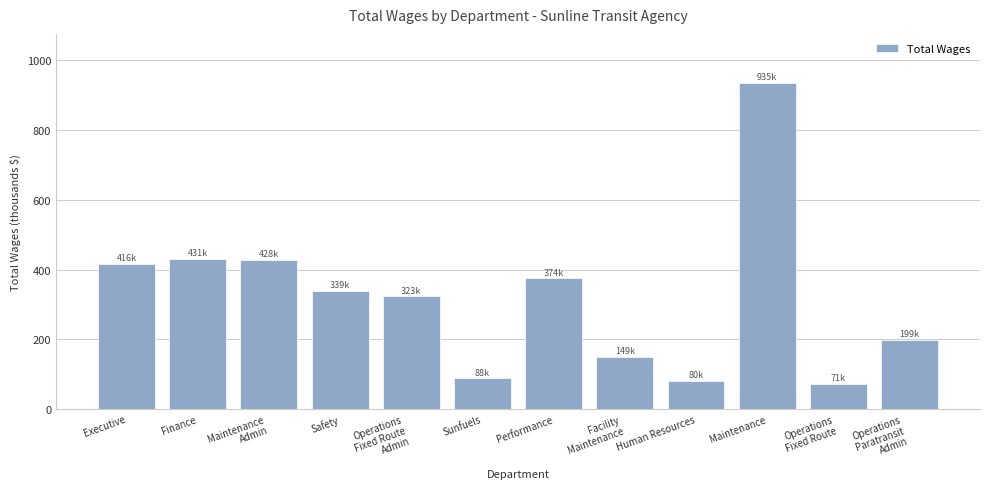

How many values are below 338?

6